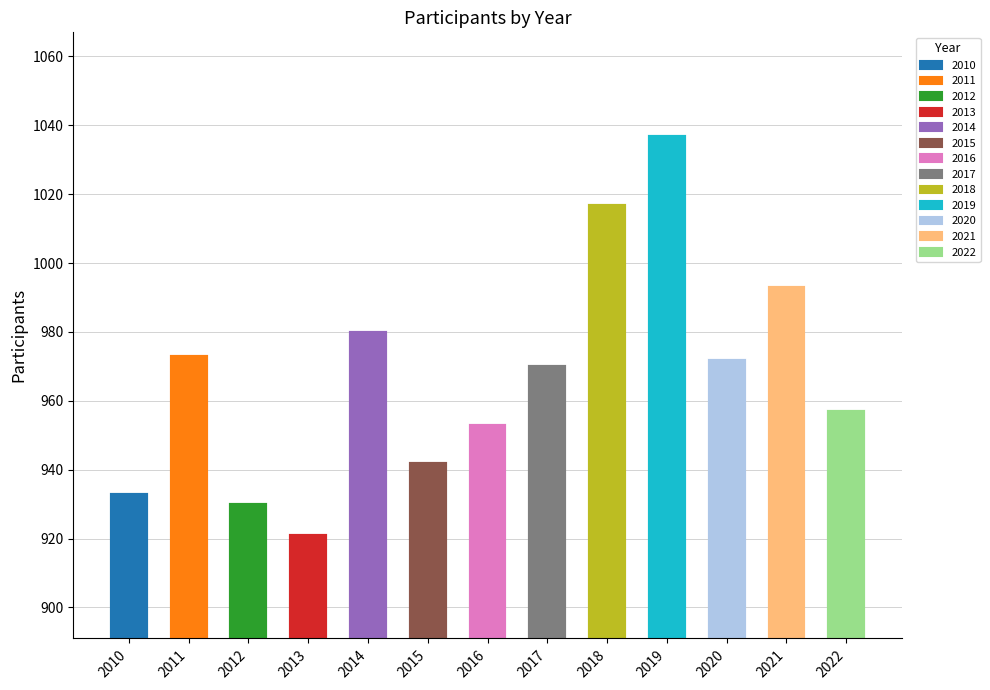

Rank the categories by value from lowest to highest.

2013, 2012, 2010, 2015, 2016, 2022, 2017, 2020, 2011, 2014, 2021, 2018, 2019